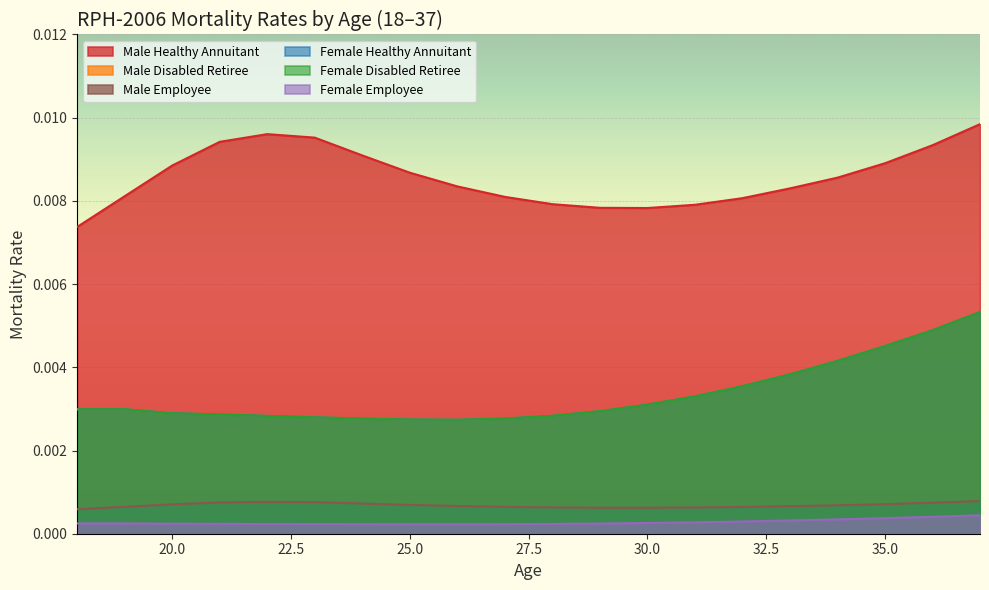

True or false: Male Disabled Retiree and Male Healthy Annuitant cross at least once.

False